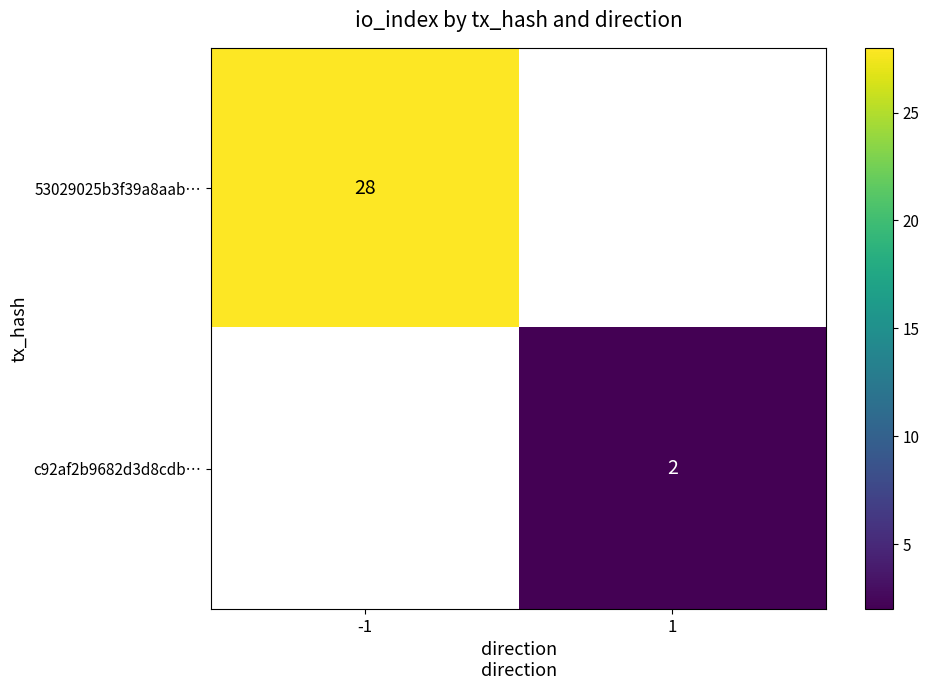

At which label does 53029025b3f39a8aab… reach its peak?

-1